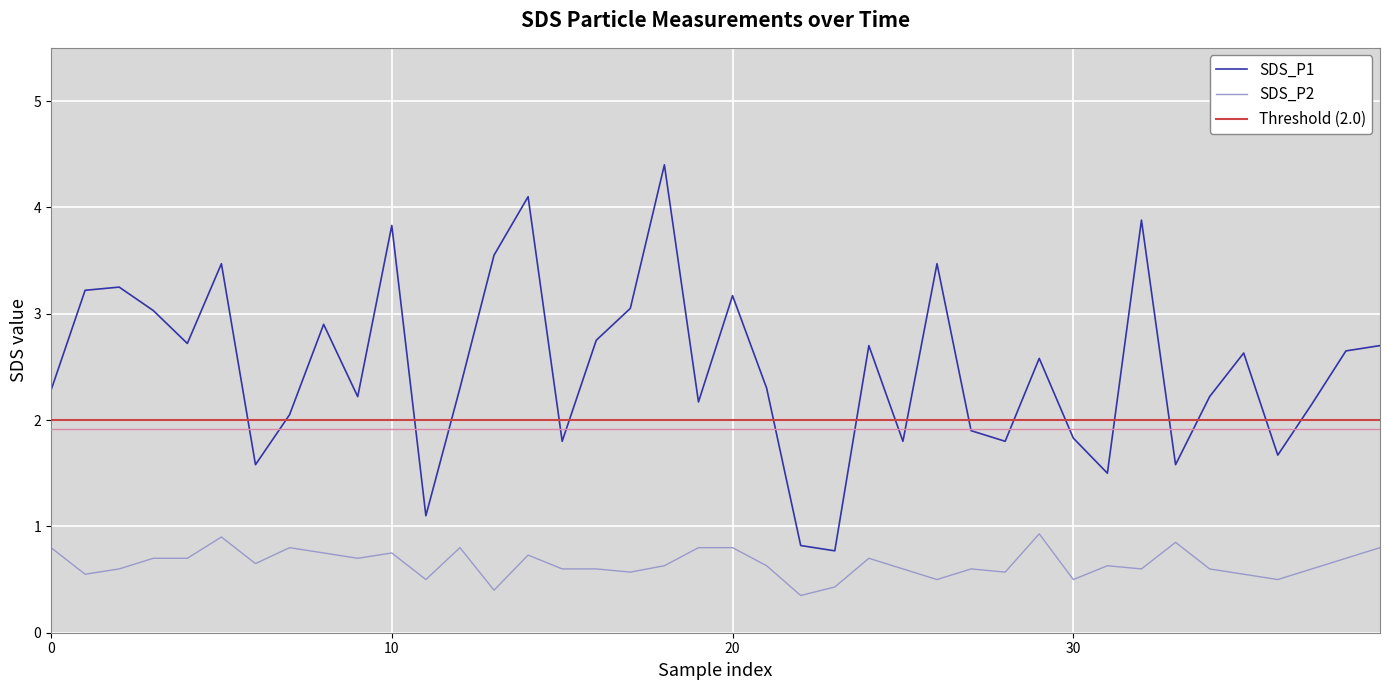

The SDS_P2 series shows 0.7 at 23. True or false?

False